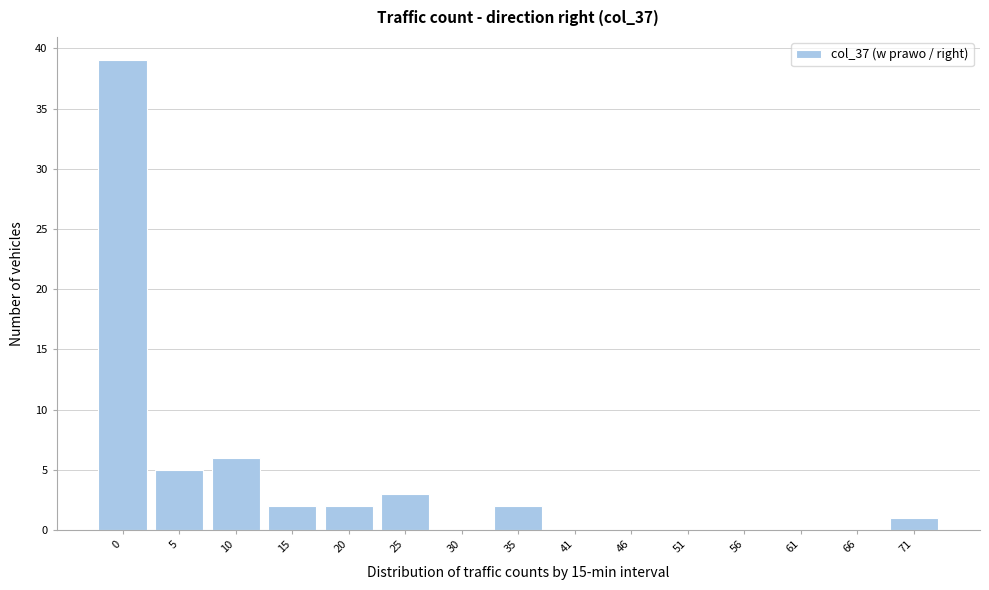

Reading left to right, list all the values displayed in this chart.

0=39	5=5	10=6	15=2	20=2	25=3	30=0	35=2	41=0	46=0	51=0	56=0	61=0	66=0	71=1